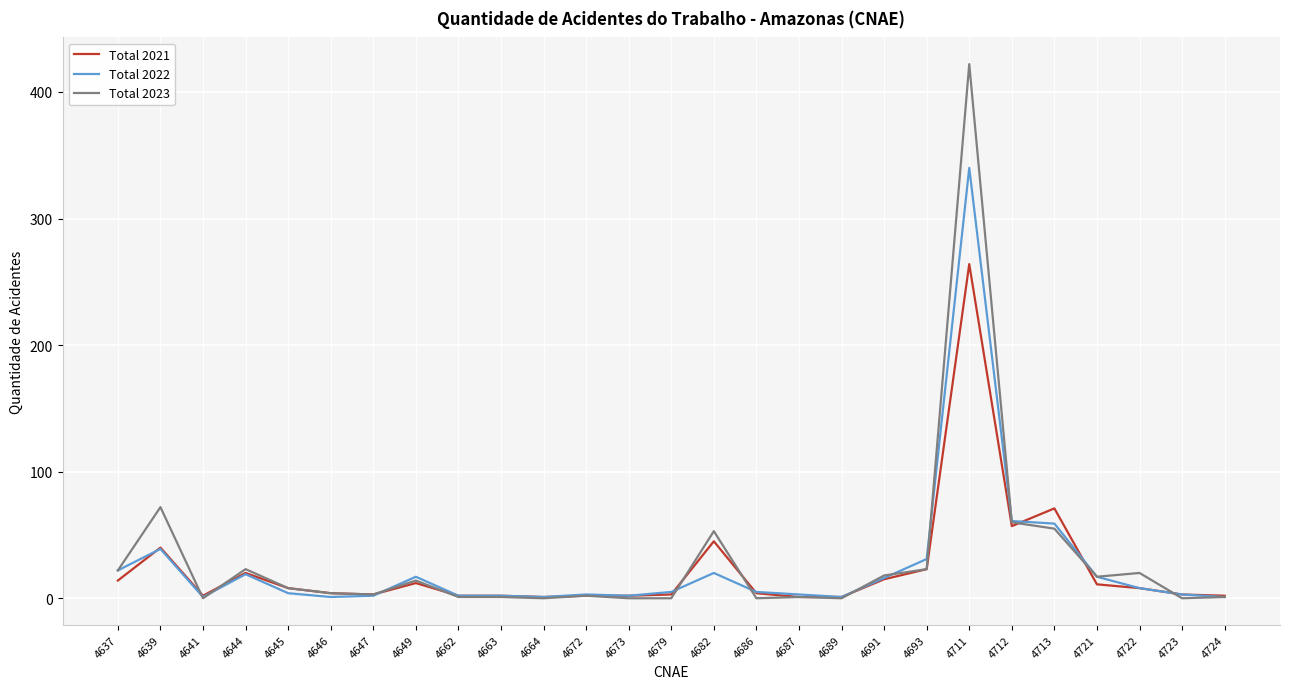

At which label is Total 2023 closest to 211?

4639